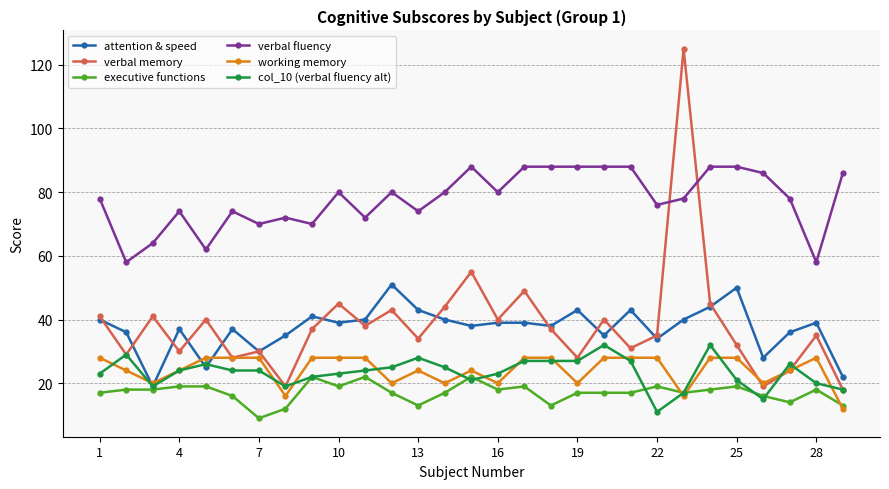

Count the number of data series in this chart.

6